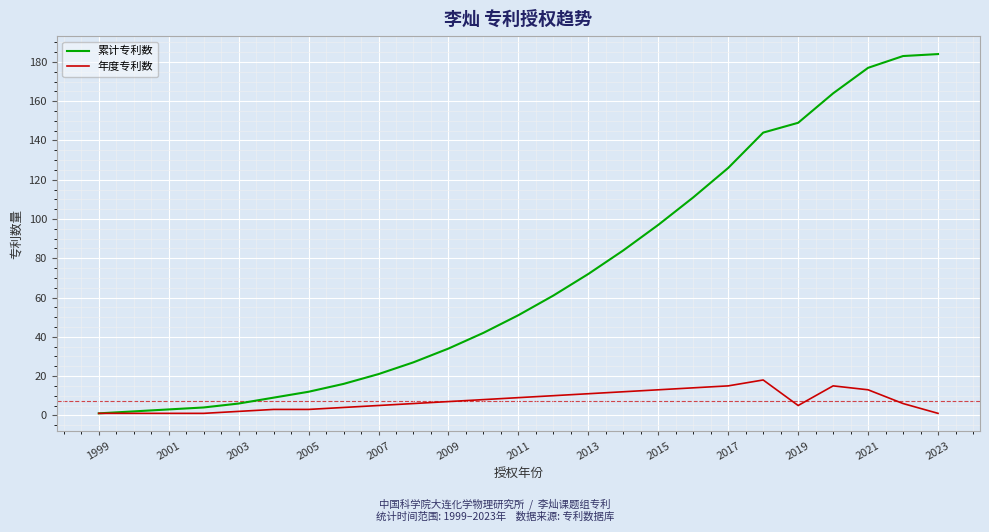

List the series in order of their overall mean, lowest first.

年度专利数, 累计专利数